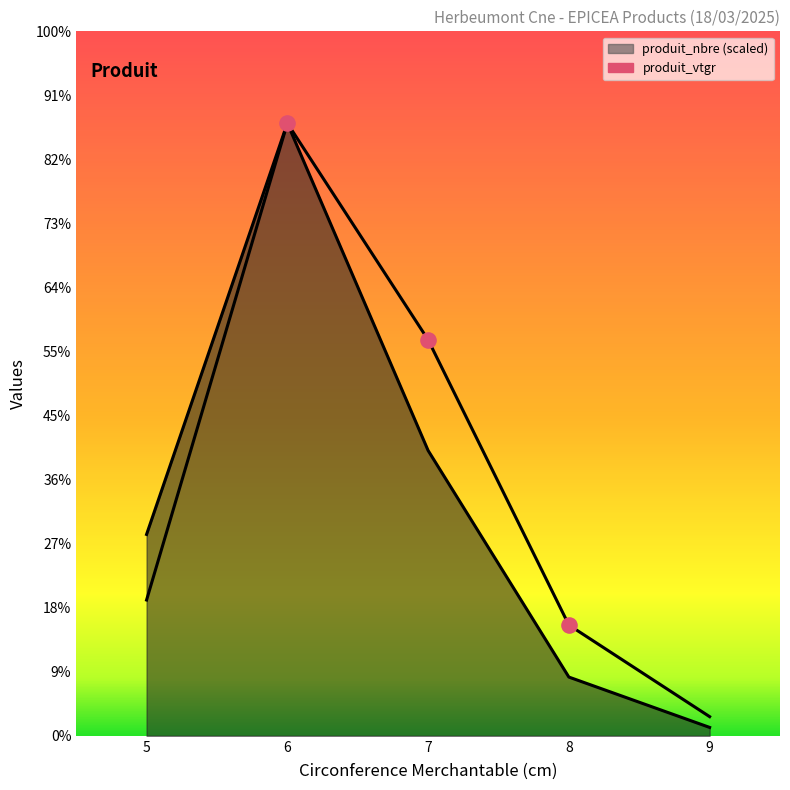

What is the total value across all series at 9?

6.7